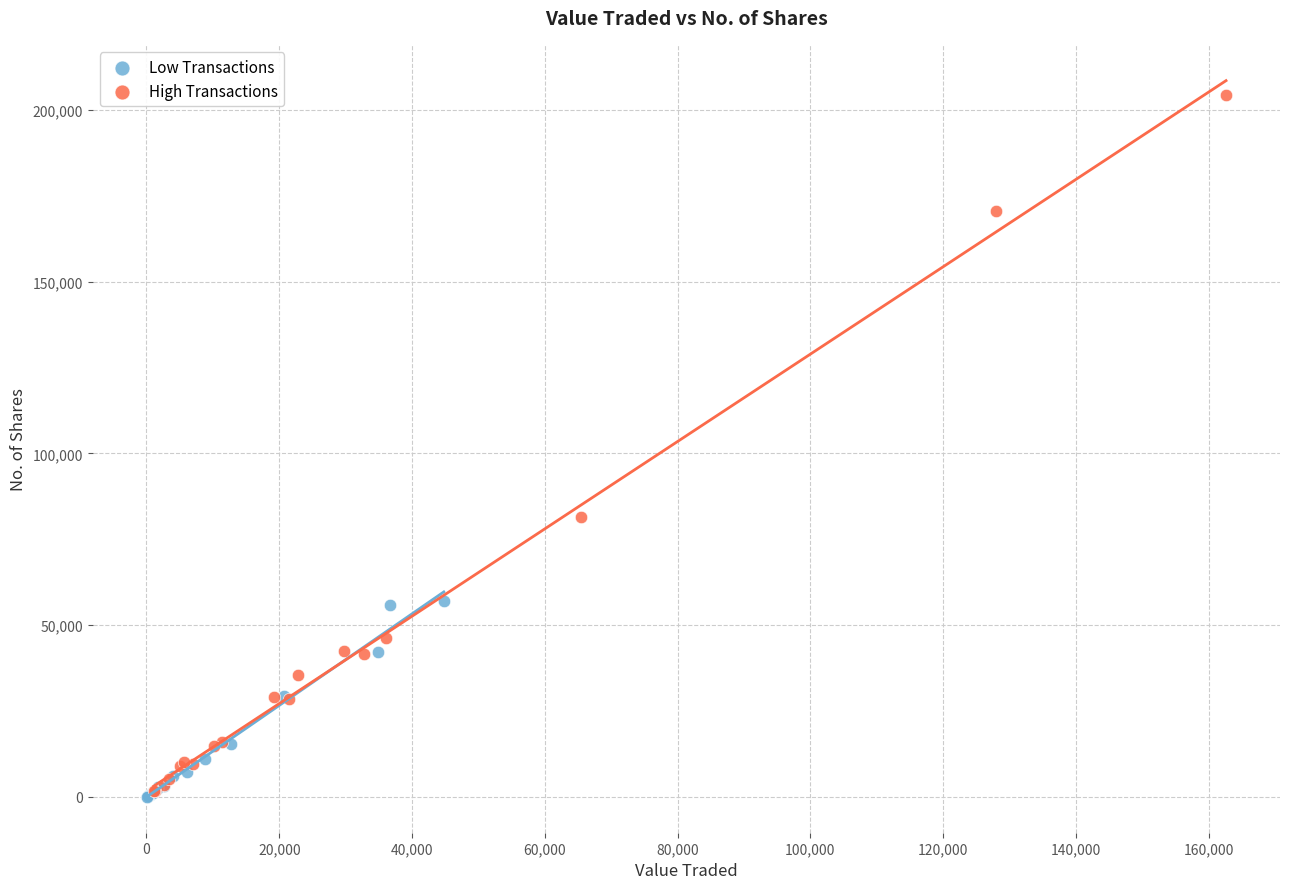

What are all the series names shown in the legend?

Low Transactions, High Transactions